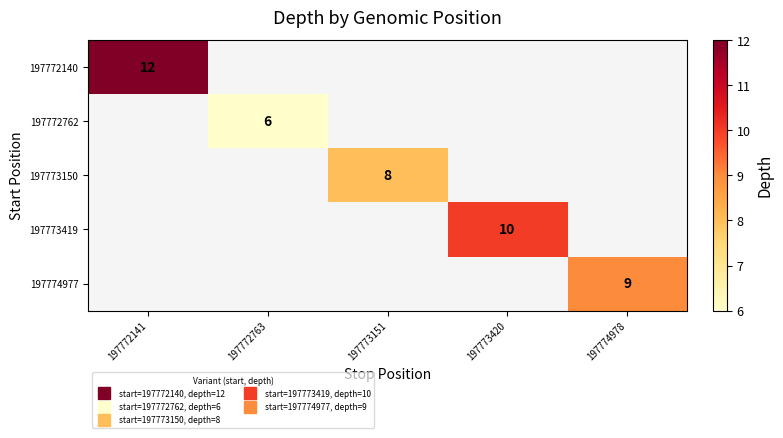

Which series has the largest range (max minus min)?

197772140